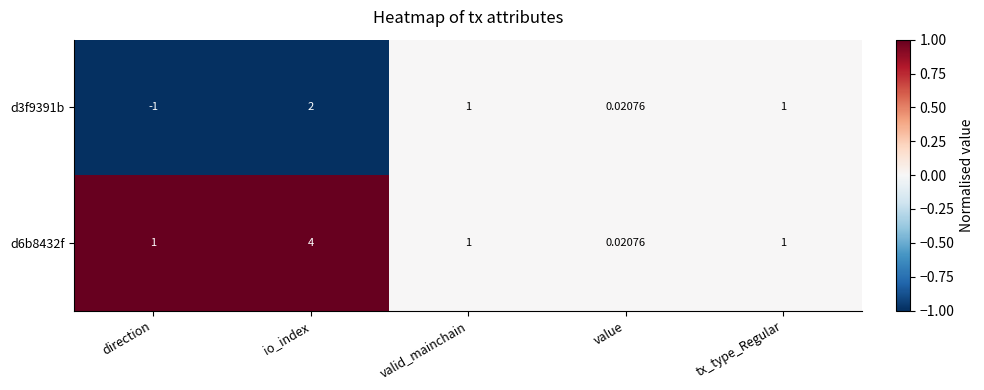

Where does the d3f9391b series first go above 1?

io_index